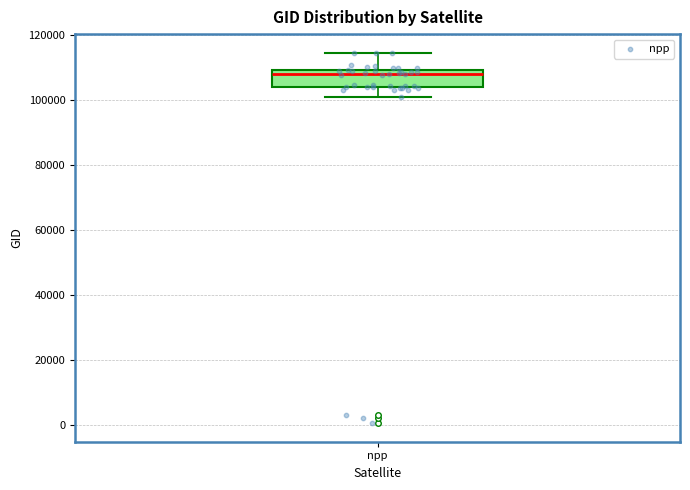

Read this box plot against the y-axis: the position of the median line, the range covered by the box, and the ends of both whiskers. The values are not printed on the chart, so give them approximately, as read against the axis.

median 108000, box 104000 to 110000, whiskers 100000 to 114000